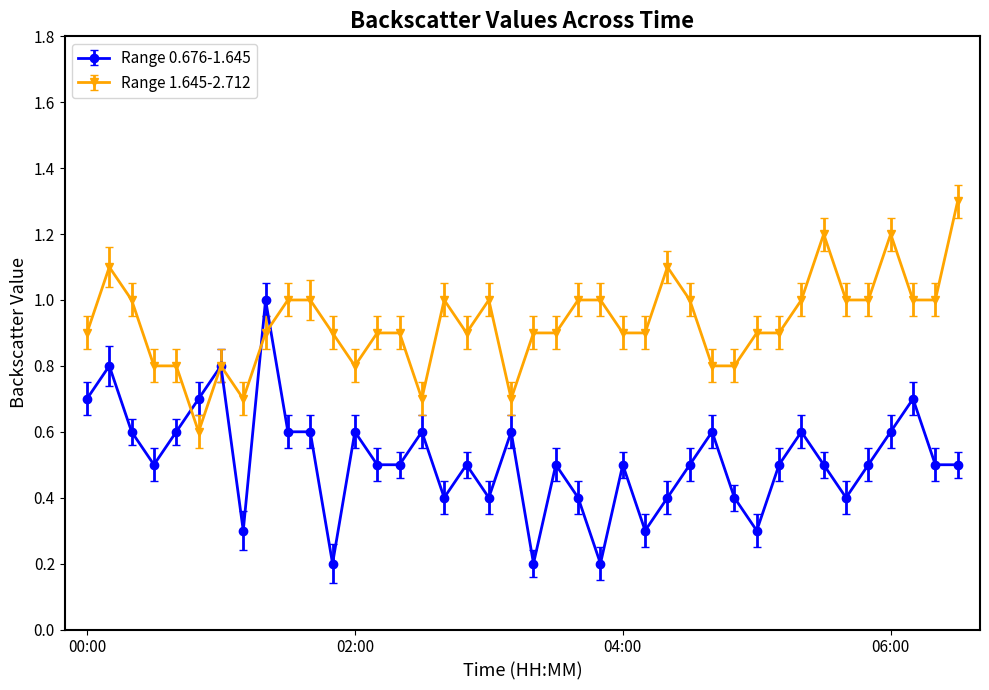

How many Range 0.676-1.645 values are between 0 and 1?

40